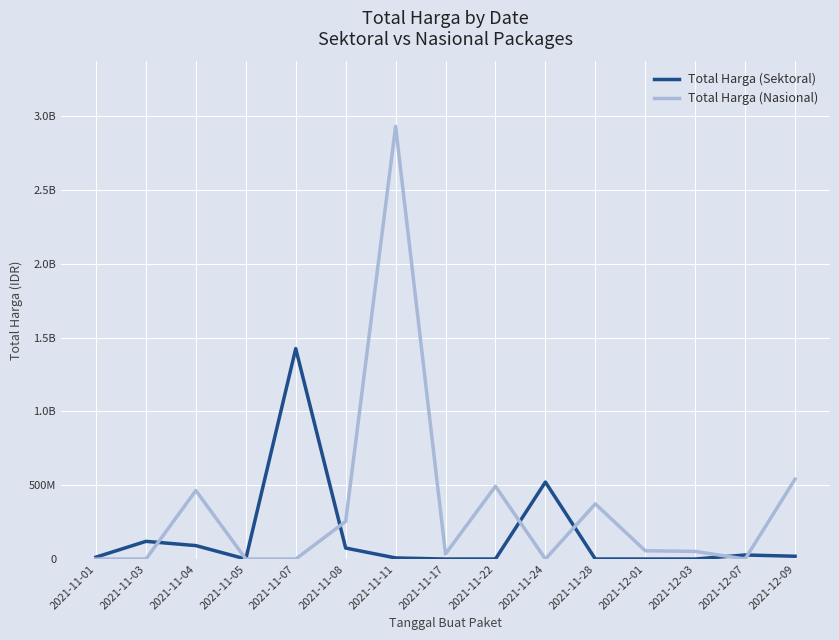

Is this an area chart (filled region under the line)?

No